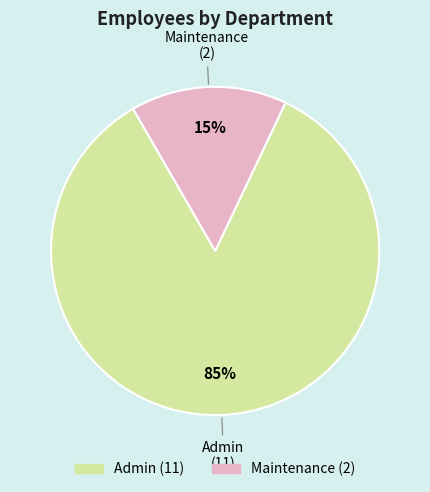

What is the largest slice in the pie chart?

Admin